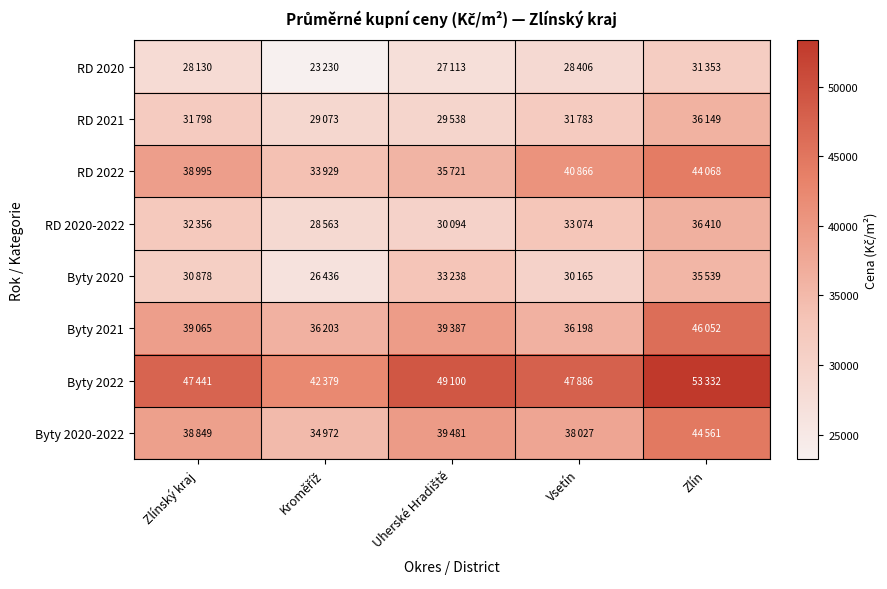

Count the number of data series in this chart.

8